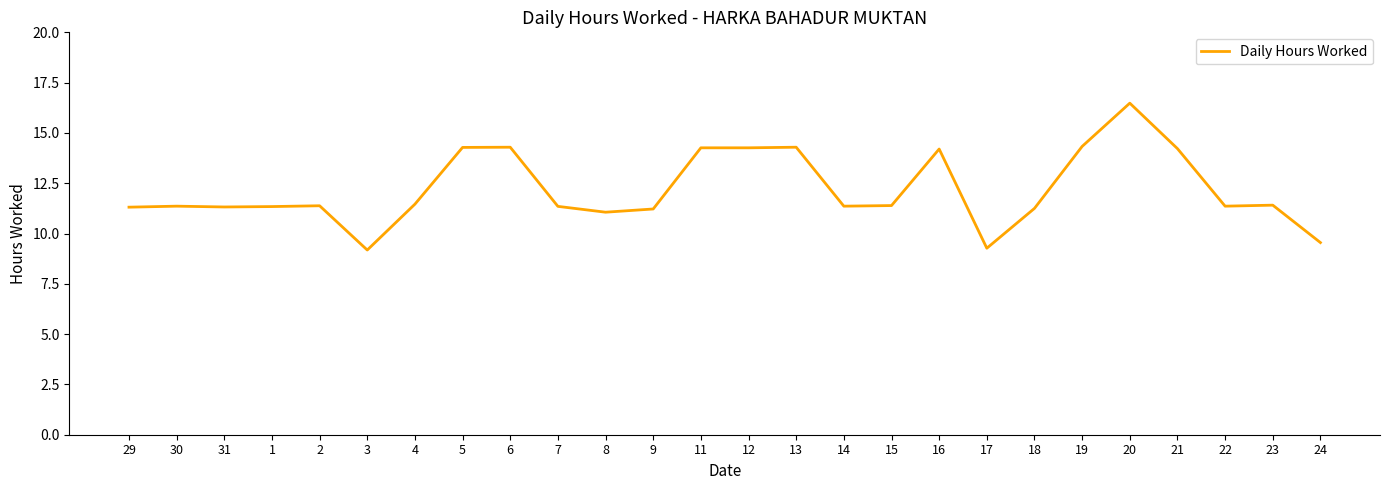

What position from the left is 16?

18